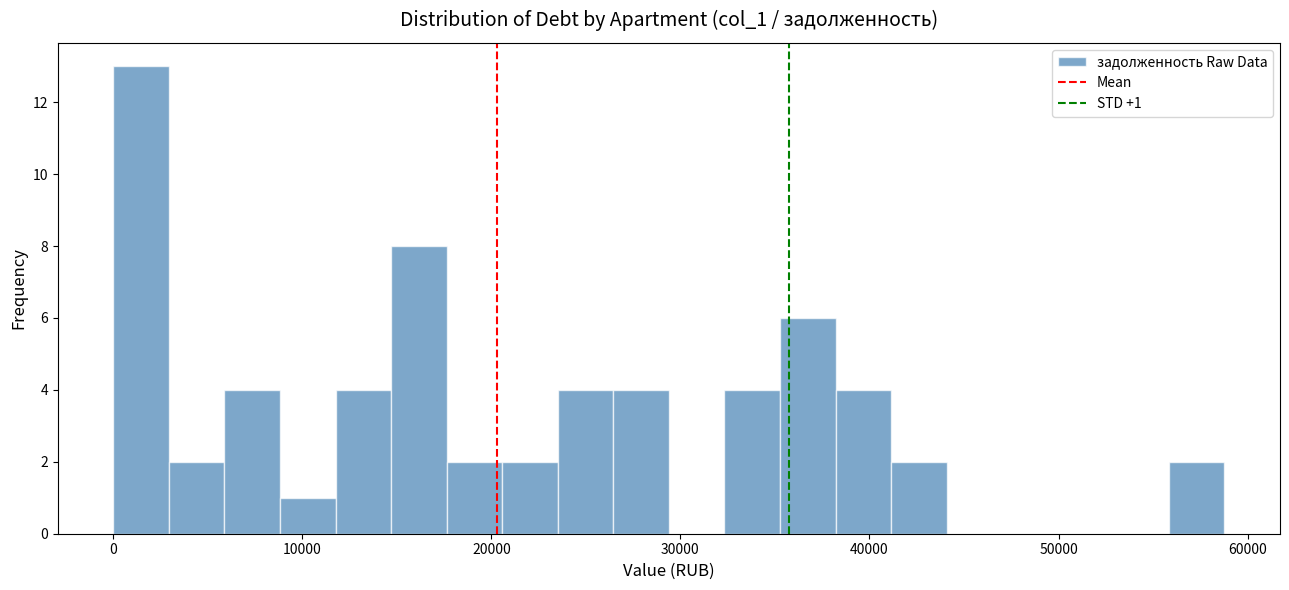

Read against the x-axis, roughly where is the centre of the tallest bar?

1000